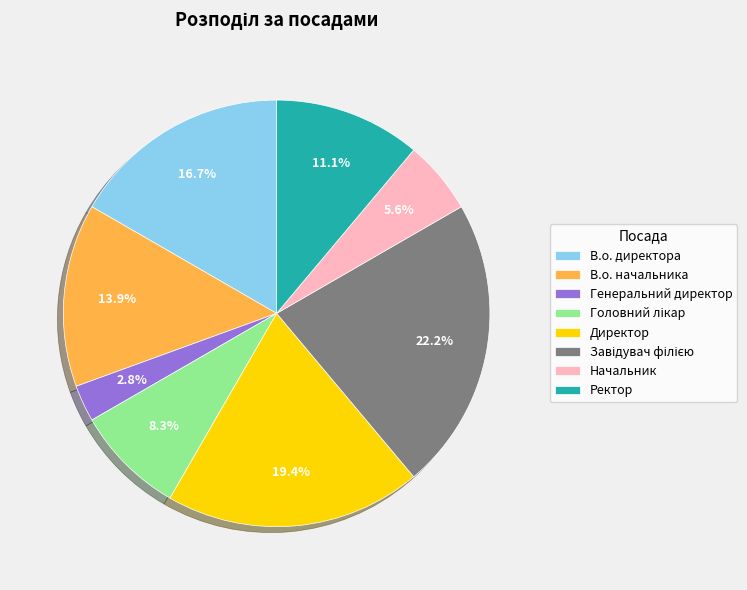

Combined, what portion of the pie is Генеральний директор and Директор?

22.2%